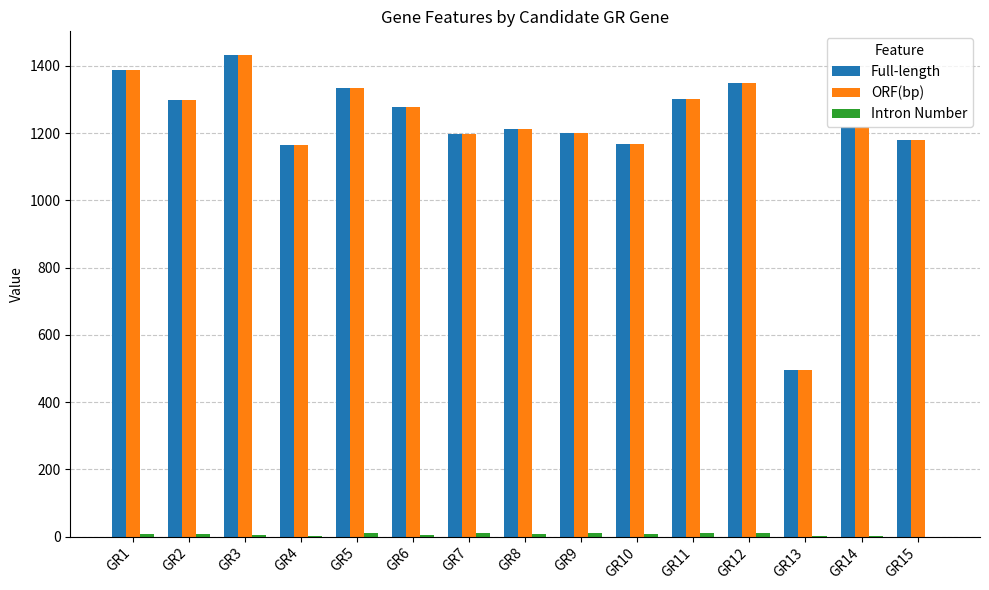

What is the sum of all Full-length values?

18216